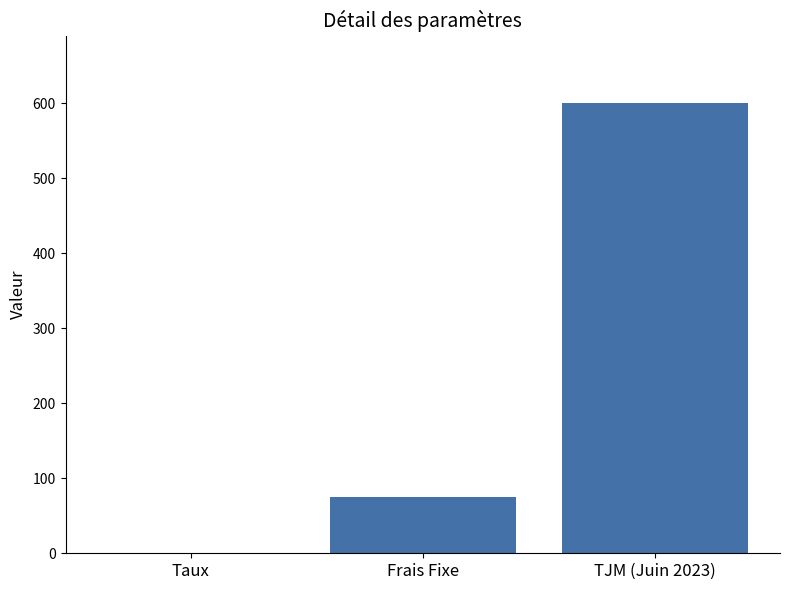

Are the bars horizontal?

No